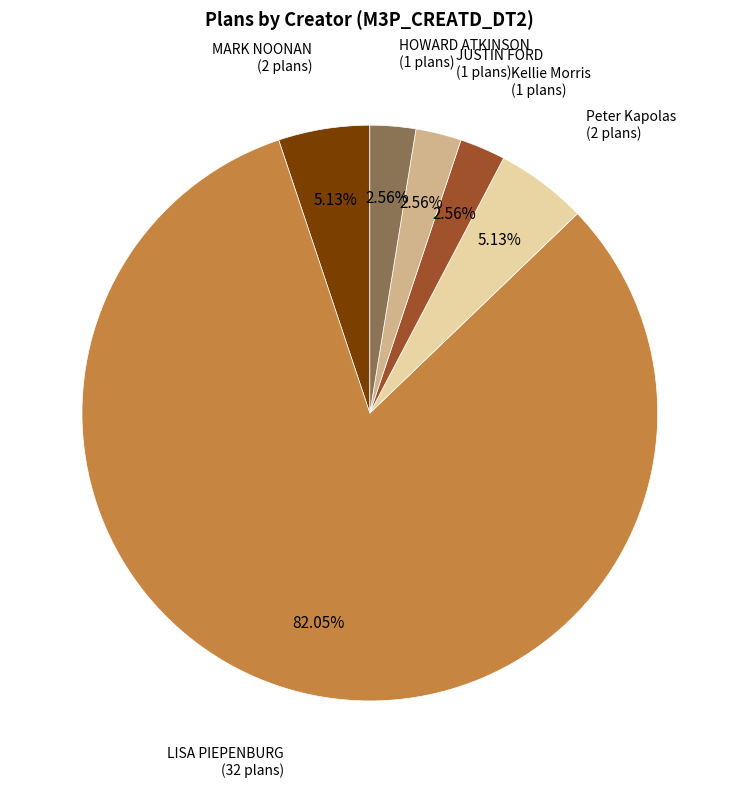

Which slice is the largest?

LISA PIEPENBURG